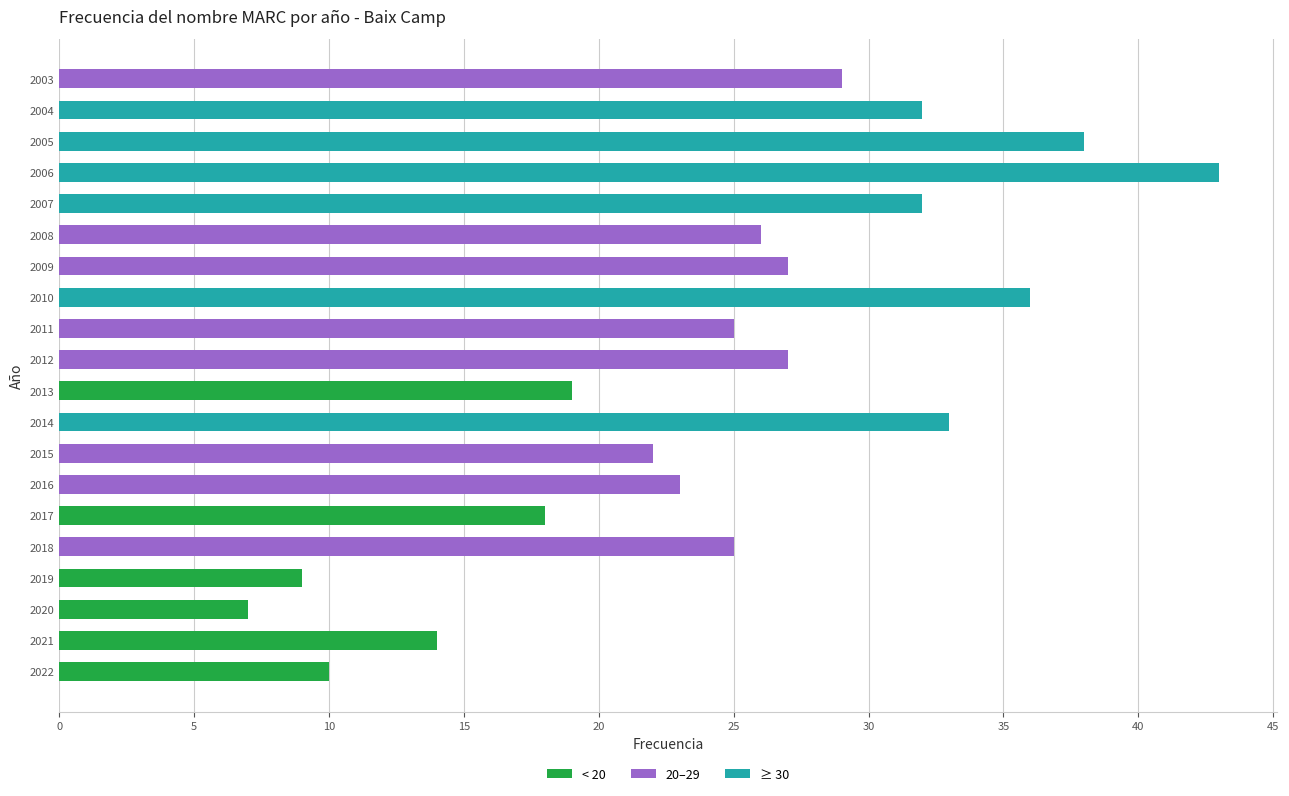

Reading left to right, what are all the values shown in this chart?

2022=10	2021=14	2020=7	2019=9	2018=25	2017=18	2016=23	2015=22	2014=33	2013=19	2012=27	2011=25	2010=36	2009=27	2008=26	2007=32	2006=43	2005=38	2004=32	2003=29